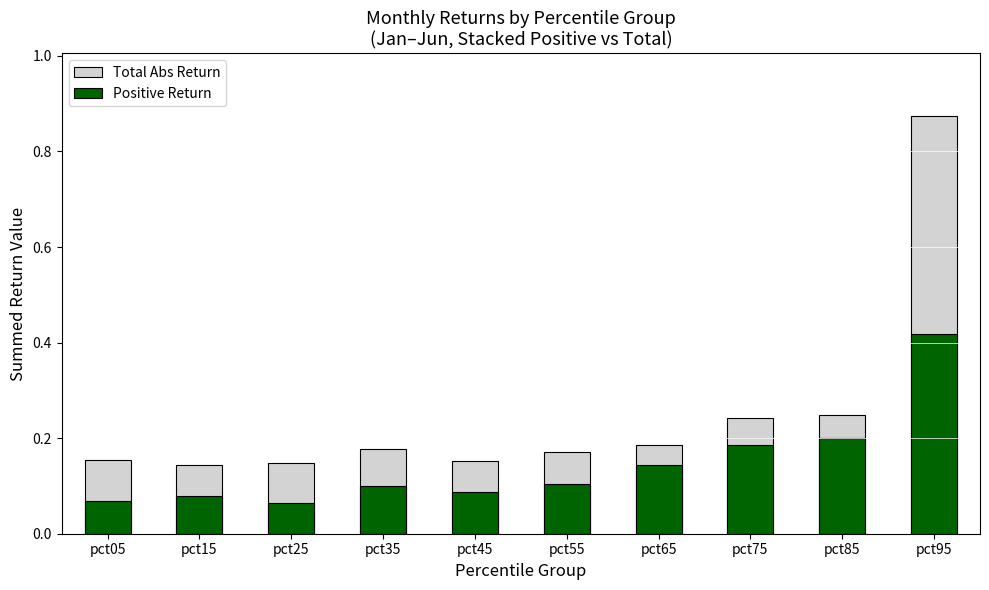

How many groups of bars are there?

10